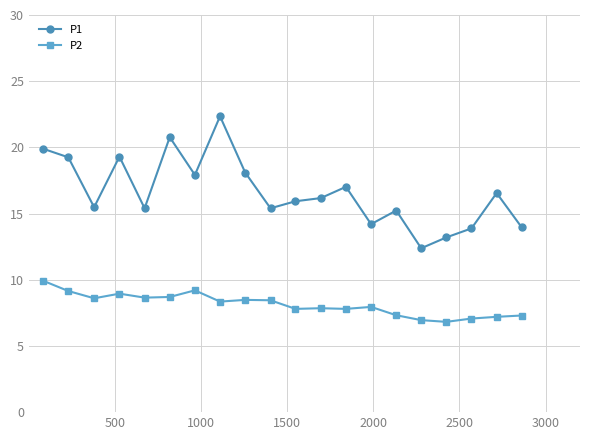

What are all the series names shown in the legend?

P1, P2